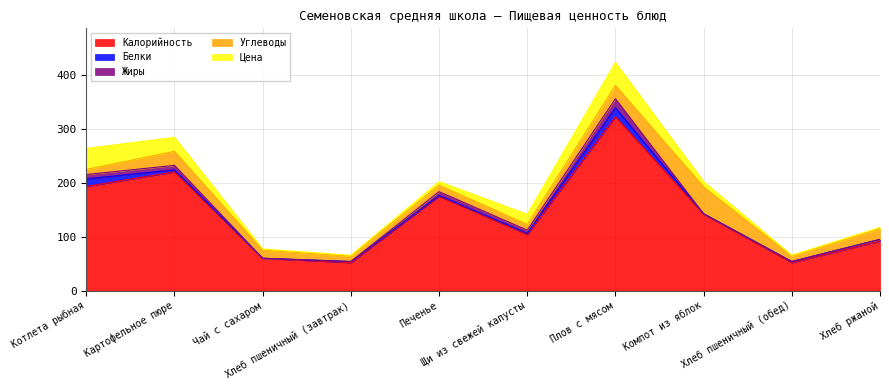

What is the label of the 7th point from the right?

Хлеб пшеничный (завтрак)